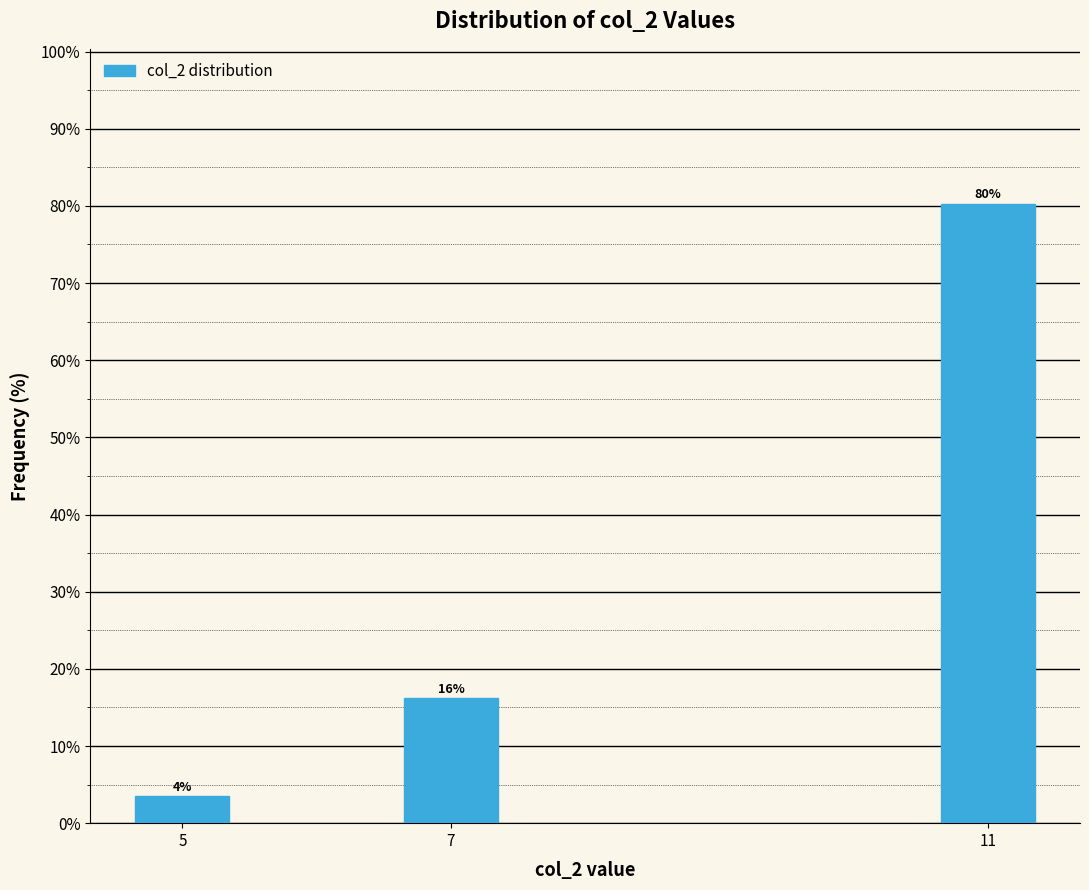

How many bars are there in total?

3